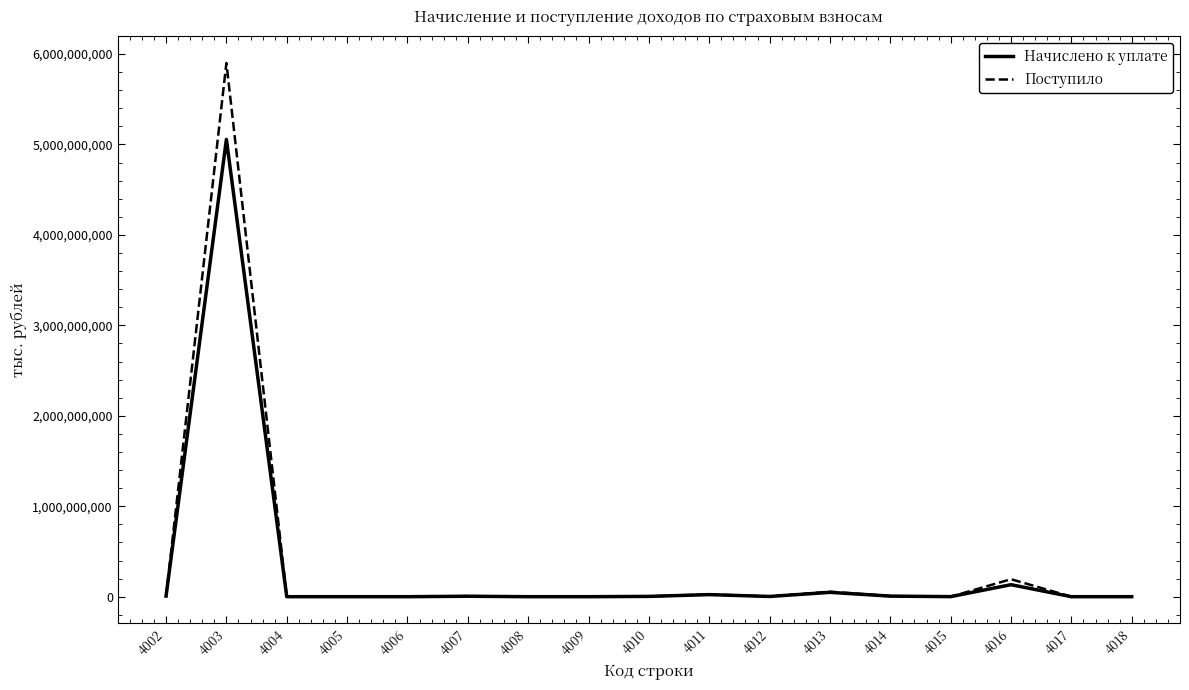

What is the sum of all Начислено к уплате values?

5283723580